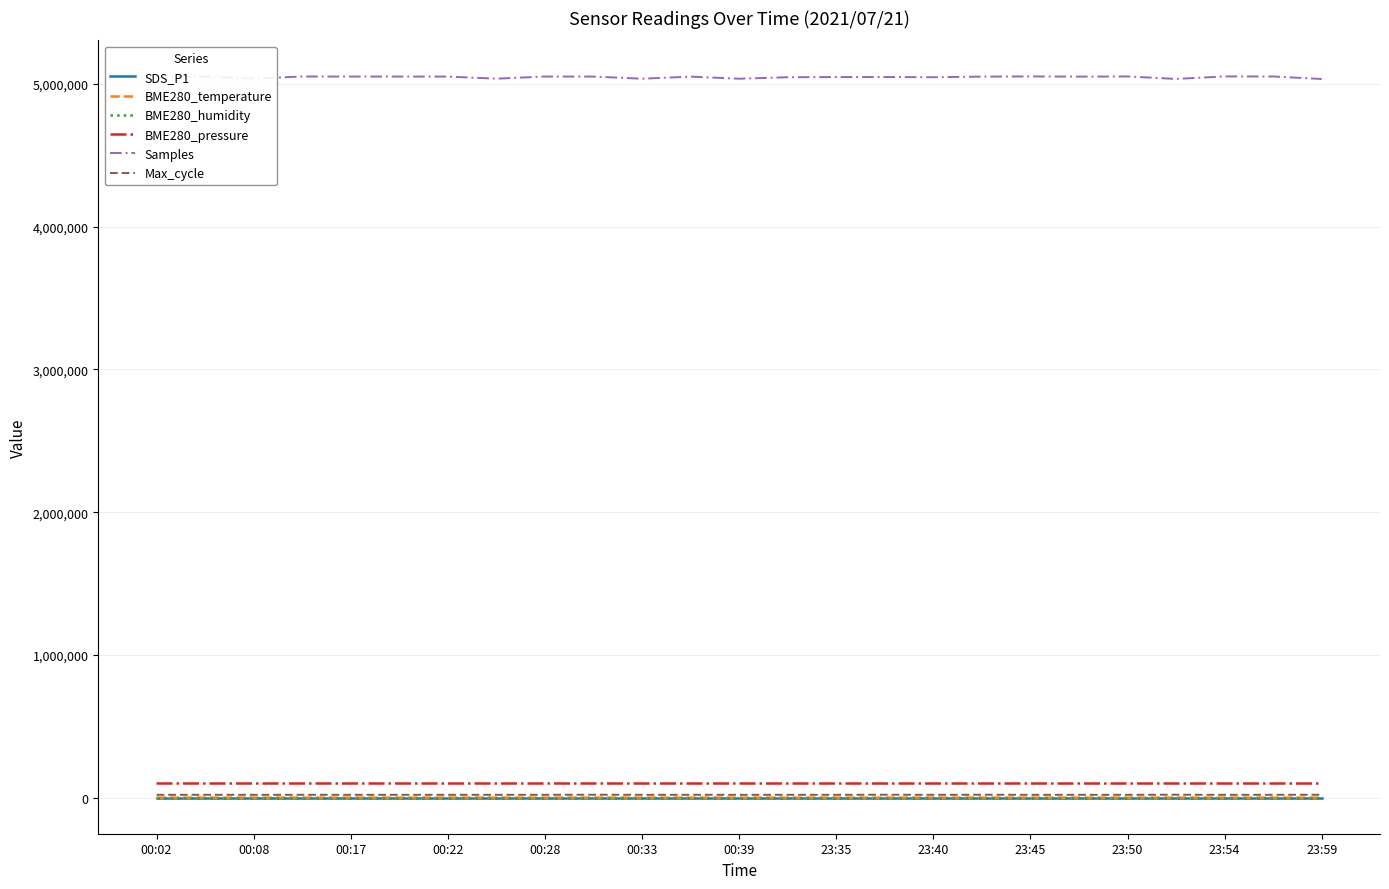

Is this an area chart (filled region under the line)?

No